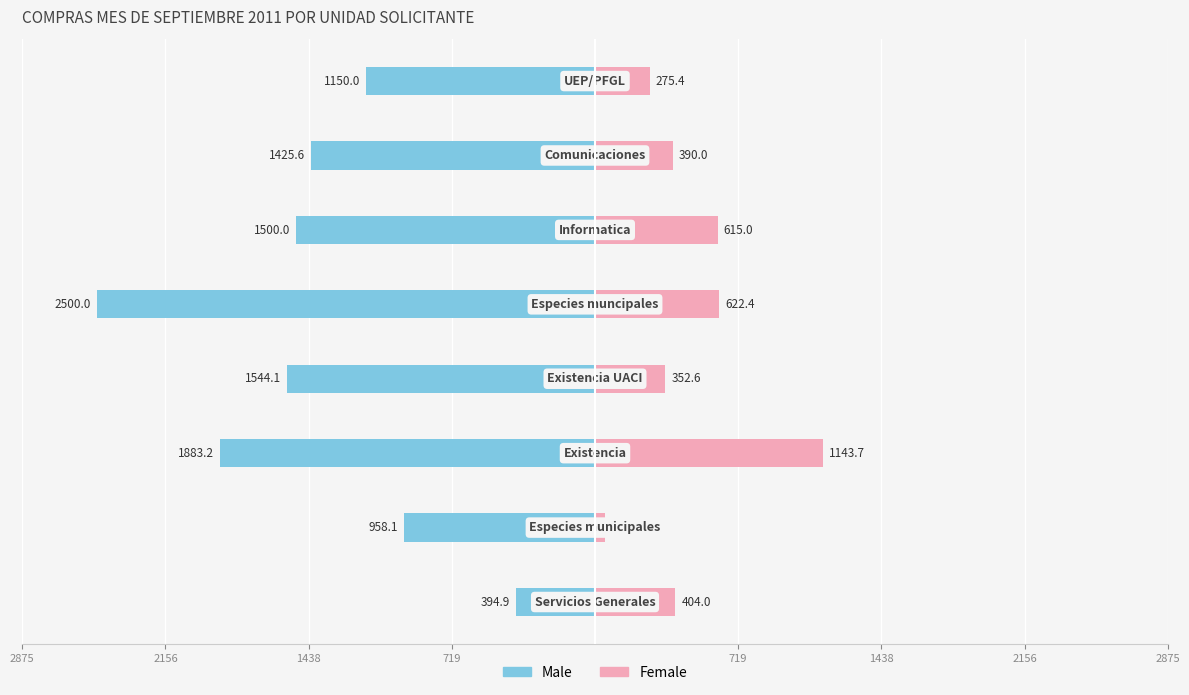

Reading right to left, extract all data points from this chart.

Male: -1150.0	-1425.6	-1500.0	-2500.0	-1544.1	-1883.2	-958.1	-394.9
Female: 275.4	390.0	615.0	622.4	352.6	1143.7	47.8	404.0